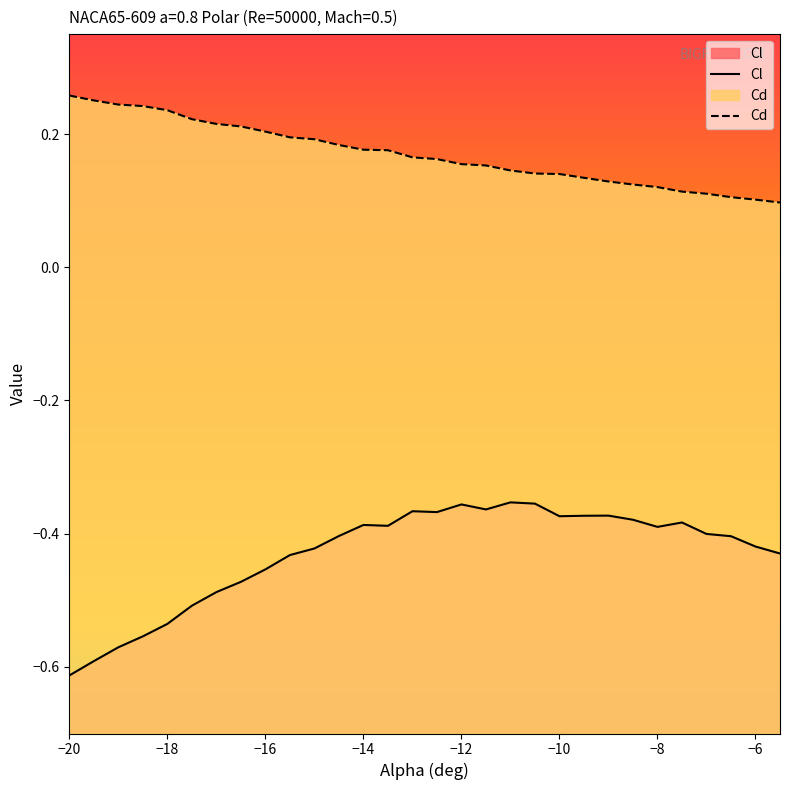

What are all the series names shown in the legend?

Cl, Cd